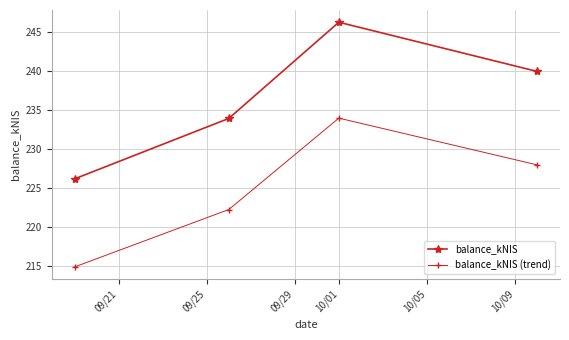

True or false: balance_kNIS (trend) and balance_kNIS intersect in this chart.

False